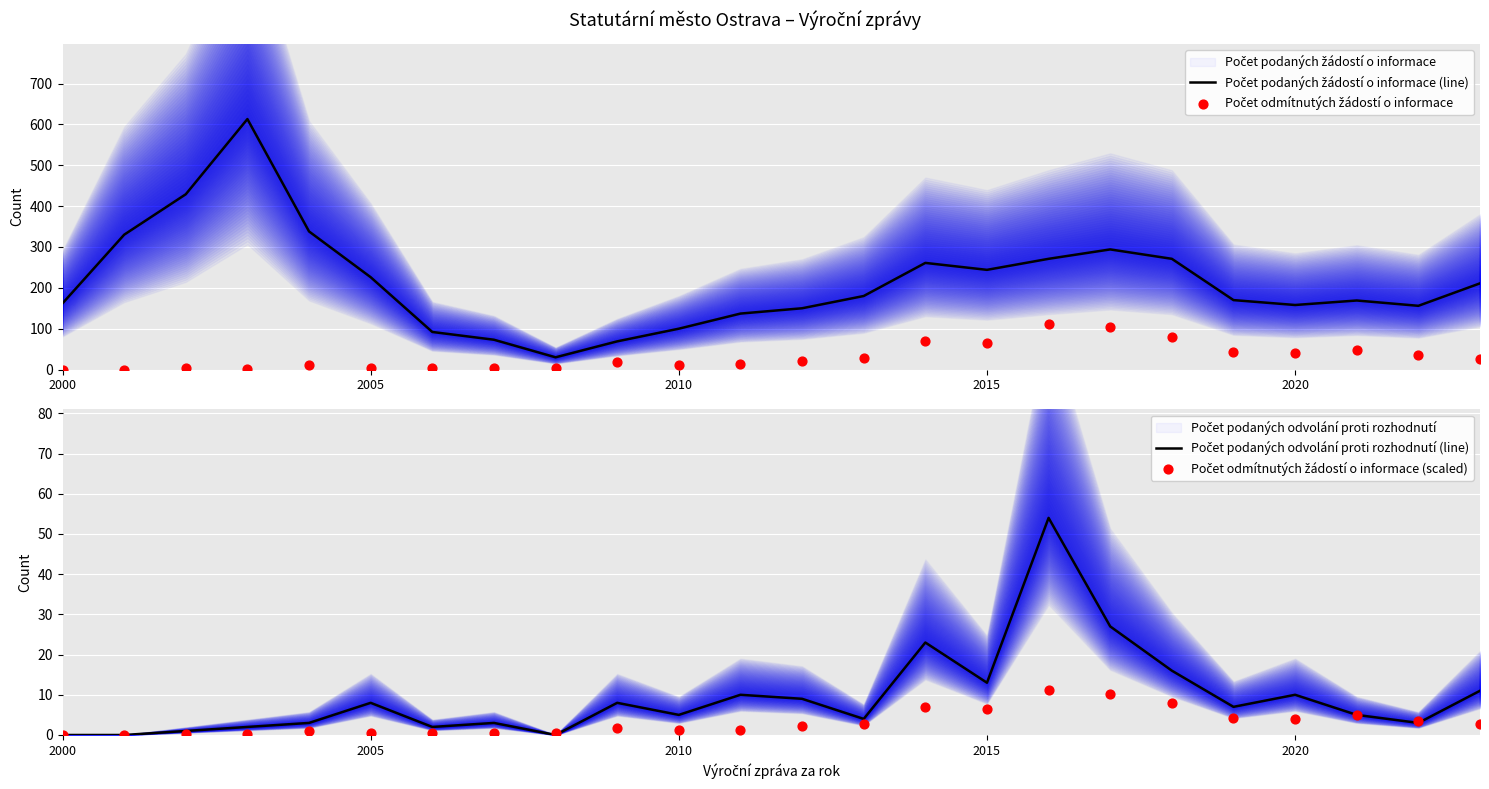

Which series reaches the minimum Y coordinate?

Počet odmítnutých žádostí o informace